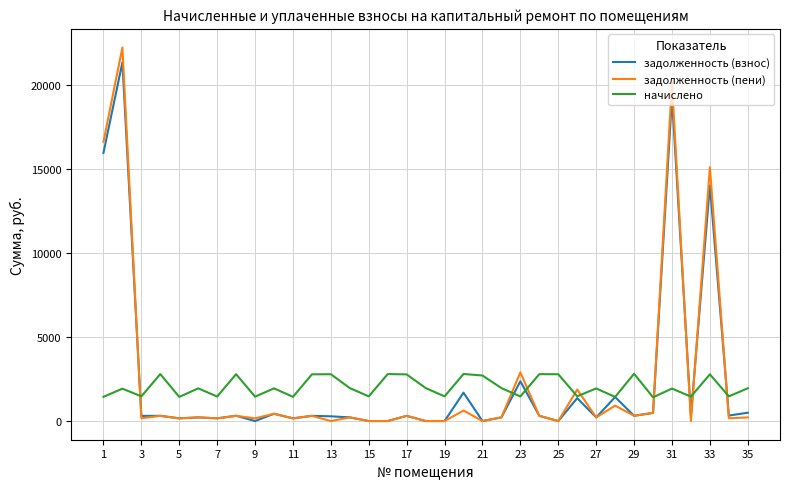

Which series has the largest range (max minus min)?

задолженность (пени)